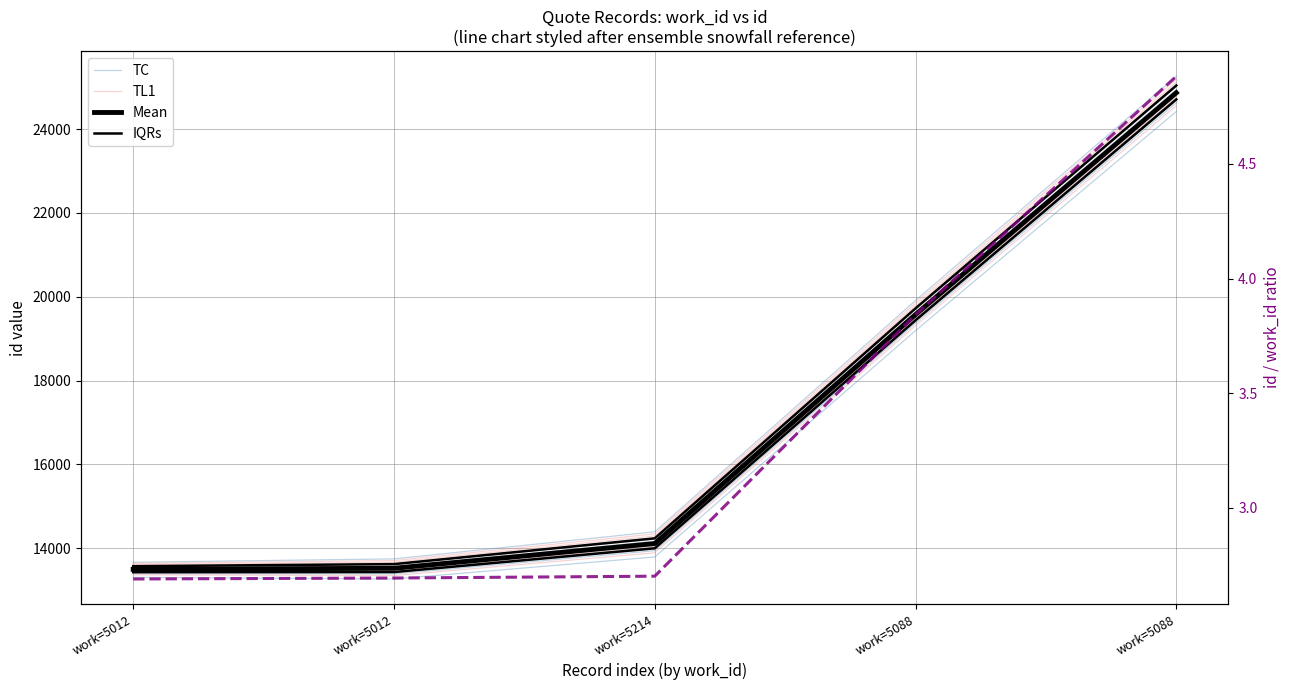

Is this an area chart (filled region under the line)?

No